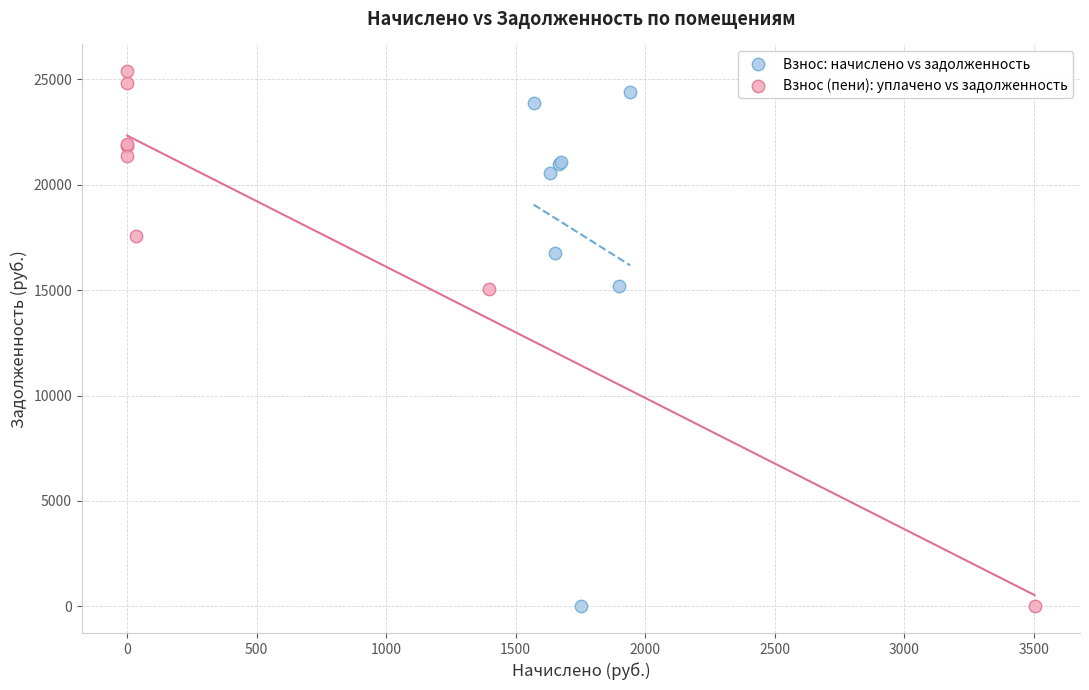

Which series has the largest Y range (max minus min)?

Взнос (пени): уплачено vs задолженность